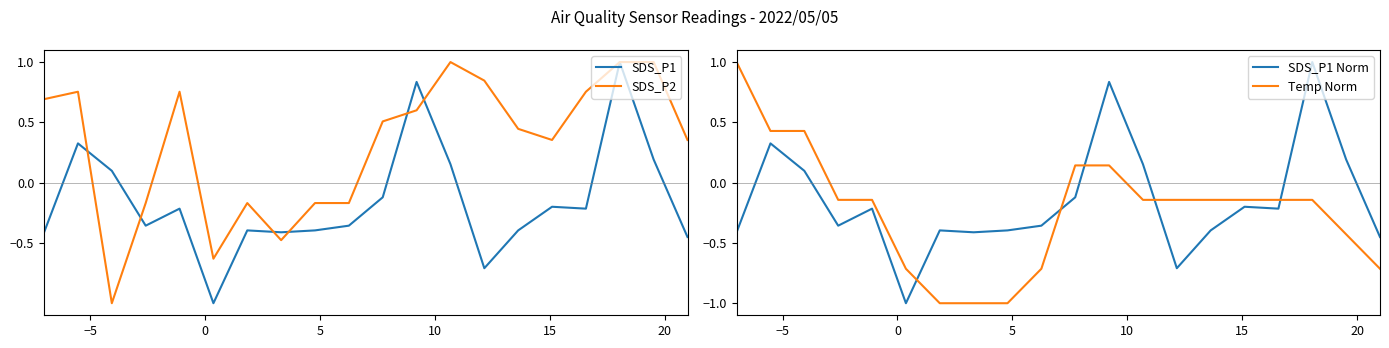

What is the difference between the second highest and minimum values in the Temp Norm series?

1.4